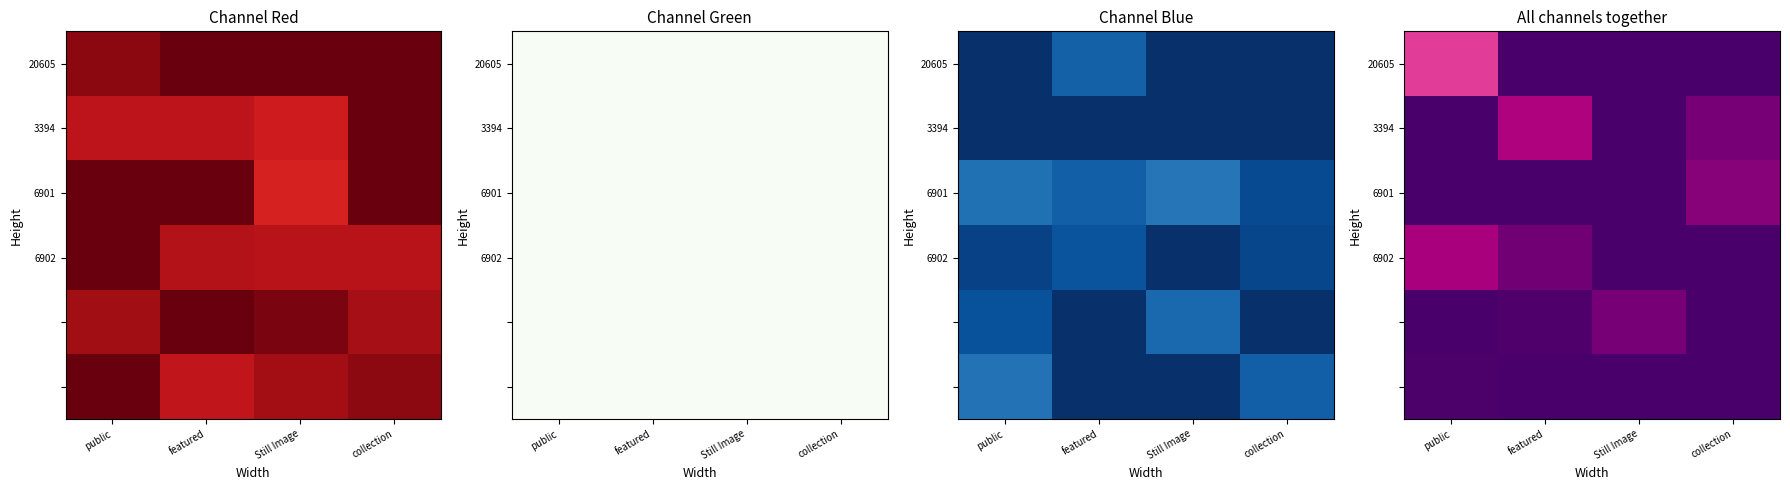

What is the approximate value of 3394 at collection?

0.9